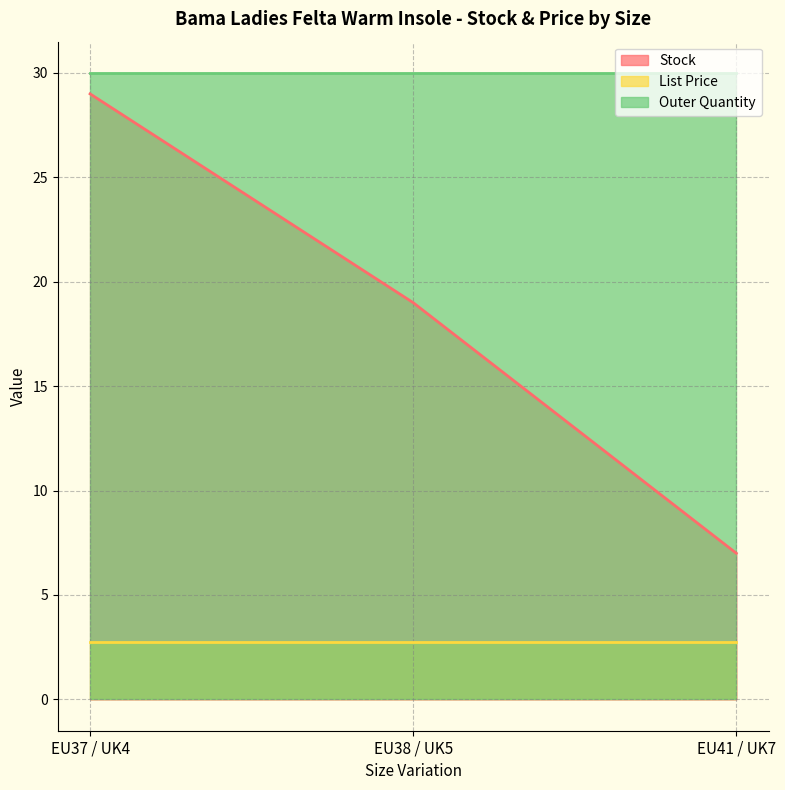

At which label does Stock reach its peak?

EU37 / UK4